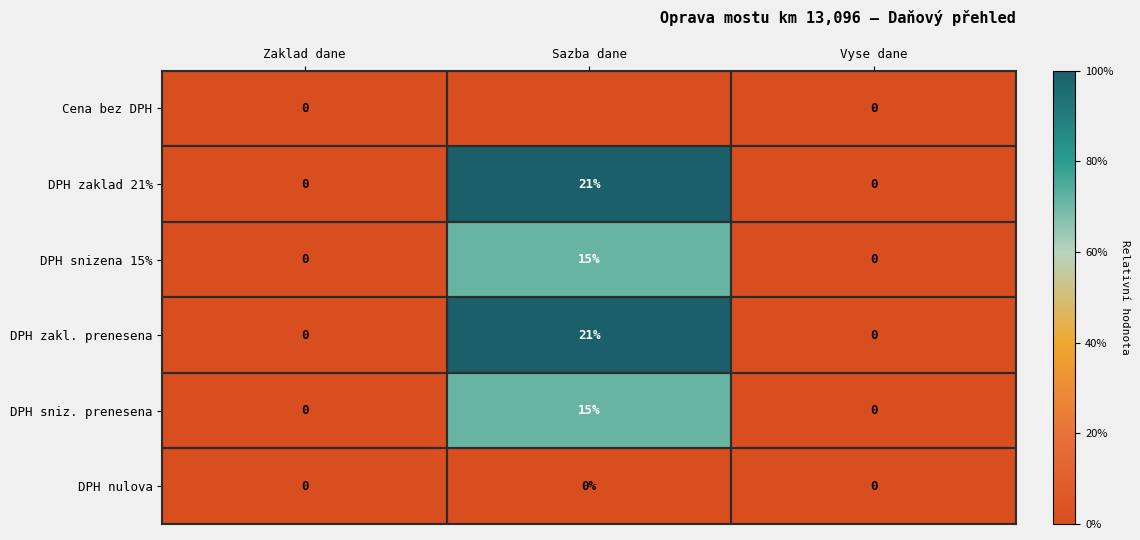

What is the average value of the DPH zaklad 21% series?

7